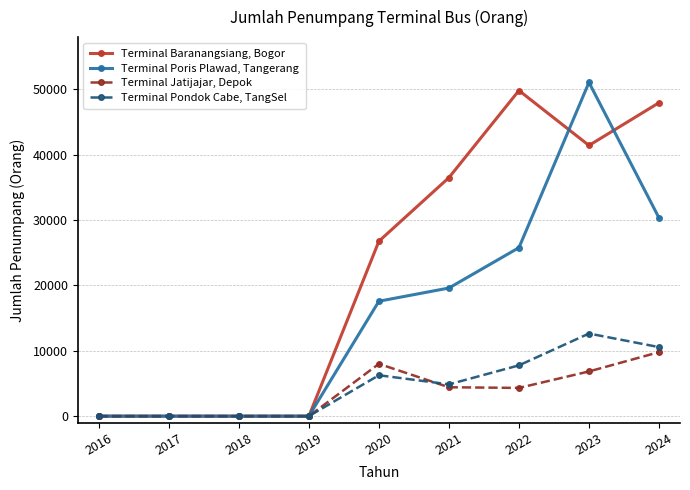

List the series in order of their peak value, lowest first.

Terminal Jatijajar, Depok, Terminal Pondok Cabe, TangSel, Terminal Baranangsiang, Bogor, Terminal Poris Plawad, Tangerang